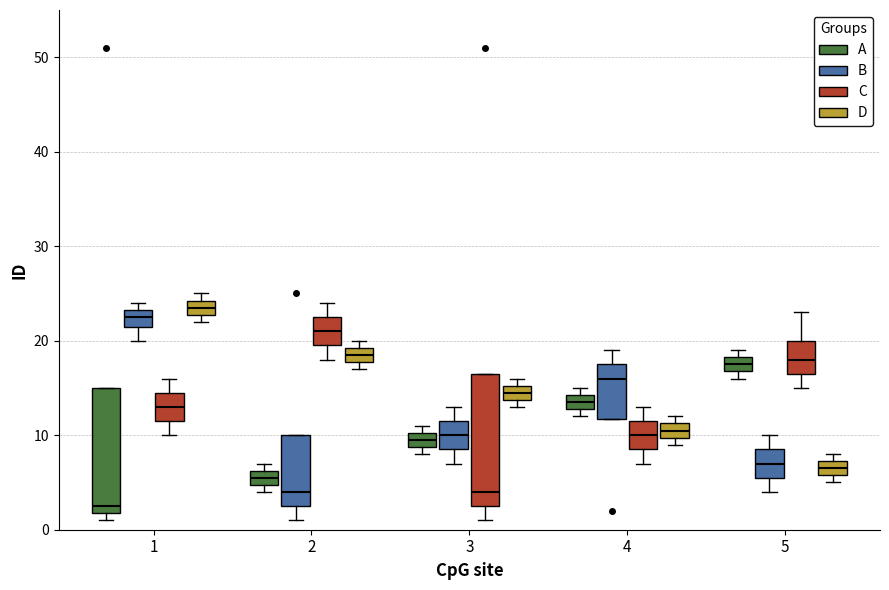

Reading left to right, read every box against the y-axis: the position of its median line, the range the box covers, and the ends of its whiskers. The values are not printed on the chart, so give them approximately, as read against the axis.

1 (A): median 3, box 2 to 15, whiskers 1 to 15
1 (B): median 23 (inside the box), box 22 to 23, whiskers 20 to 24
1 (C): median 13, box 12 to 15, whiskers 10 to 16
1 (D): median 24 (inside the box), box 23 to 24, whiskers 22 to 25
2 (A): median 6 (inside the box), box 5 to 6, whiskers 4 to 7
2 (B): median 4, box 3 to 10, whiskers 1 to 10
2 (C): median 21, box 20 to 23, whiskers 18 to 24
2 (D): median 19 (inside the box), box 18 to 19, whiskers 17 to 20
3 (A): median 10 (inside the box), box 9 to 10, whiskers 8 to 11
3 (B): median 10, box 9 to 12, whiskers 7 to 13
3 (C): median 4, box 3 to 17, whiskers 1 to 17
3 (D): median 15 (inside the box), box 14 to 15, whiskers 13 to 16
4 (A): median 14 (inside the box), box 13 to 14, whiskers 12 to 15
4 (B): median 16, box 12 to 18, whiskers 12 to 19
4 (C): median 10, box 9 to 12, whiskers 7 to 13
4 (D): median 11 (inside the box), box 10 to 11, whiskers 9 to 12
5 (A): median 18 (inside the box), box 17 to 18, whiskers 16 to 19
5 (B): median 7, box 6 to 9, whiskers 4 to 10
5 (C): median 18, box 17 to 20, whiskers 15 to 23
5 (D): median 7 (inside the box), box 6 to 7, whiskers 5 to 8